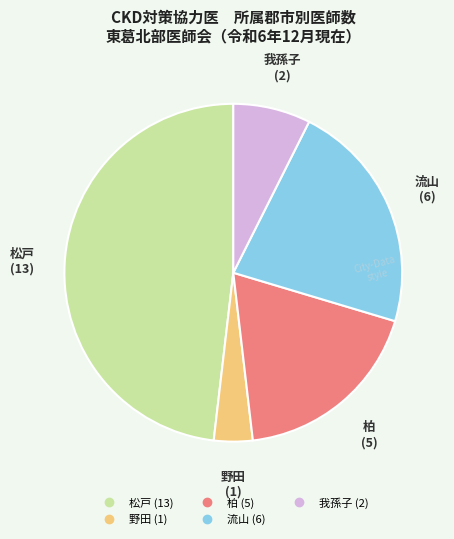

Is there a majority slice in this chart?

No